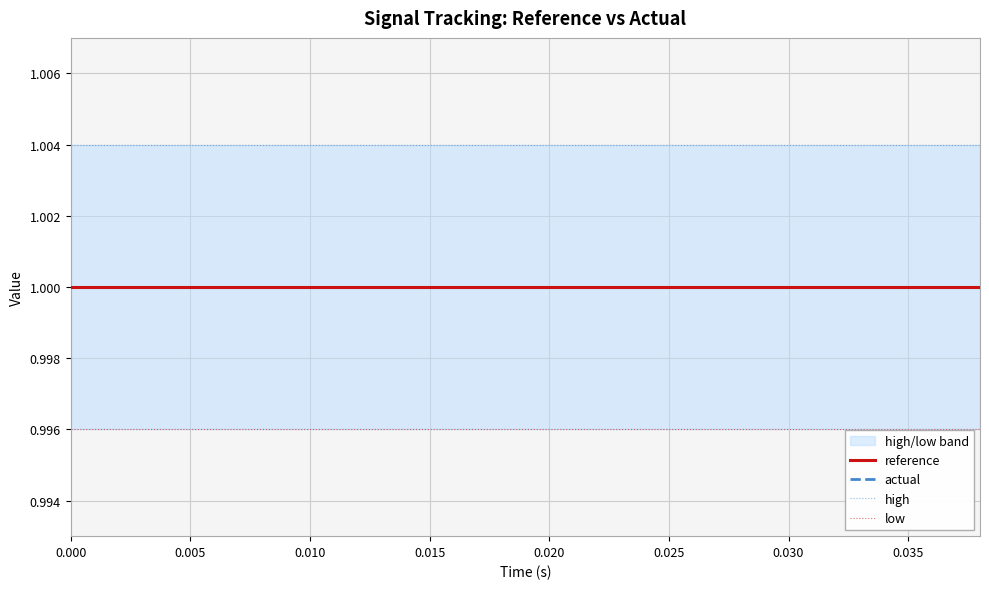

True or false: actual and high cross at least once.

False